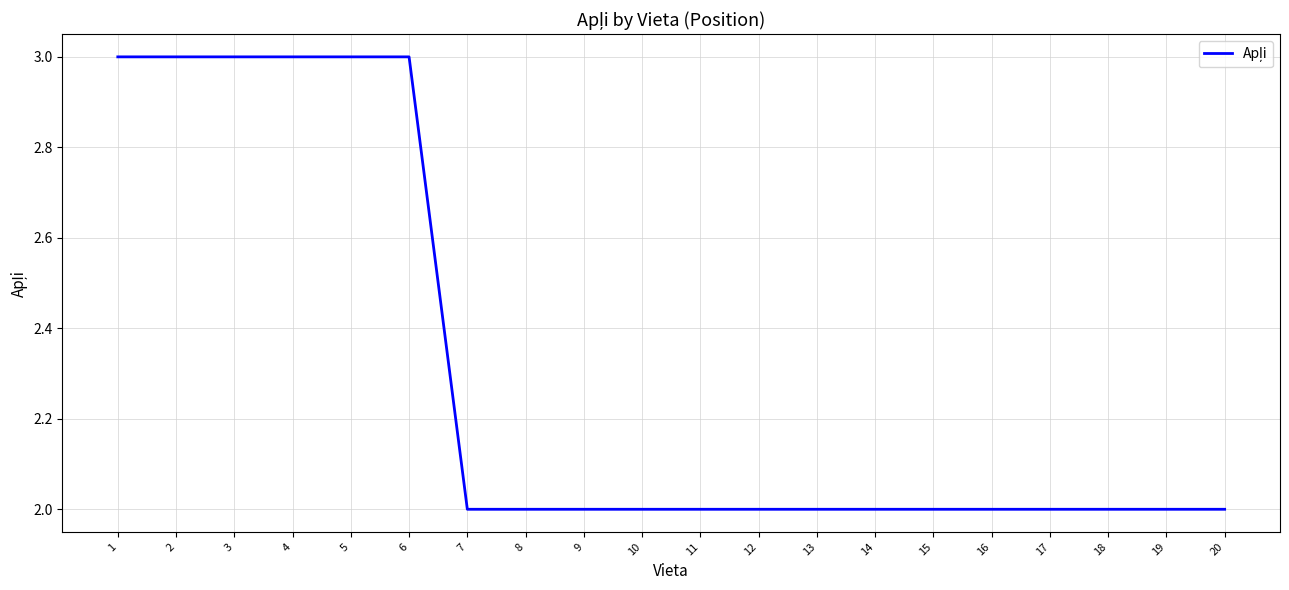

What is the ratio of the value at 3 to the value at 15?

1.5